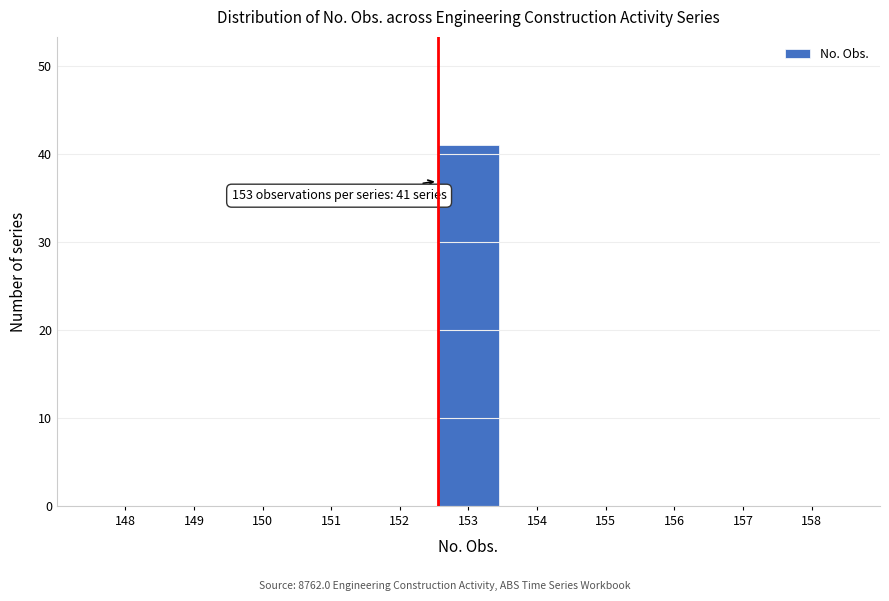

Reading right to left, transcribe all the data shown in this chart.

158=0	157=0	156=0	155=0	154=0	153=41	152=0	151=0	150=0	149=0	148=0